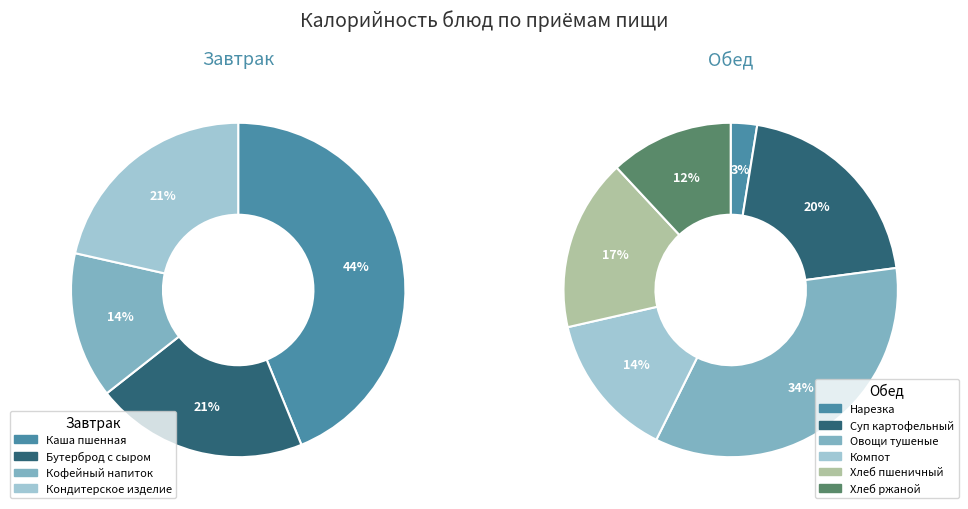

Rank the categories by value from lowest to highest.

Нарезка из огурцов и томатов, Хлеб ржаной, Компот из смеси сухофруктов, Хлеб пшеничный, Суп картофельный с макаронными изделиями, Кофейный напиток, Бутерброд с сыром, Кондитерское изделие, Овощи тушеные с мясом птицы, Каша пшенная вязкая с маслом